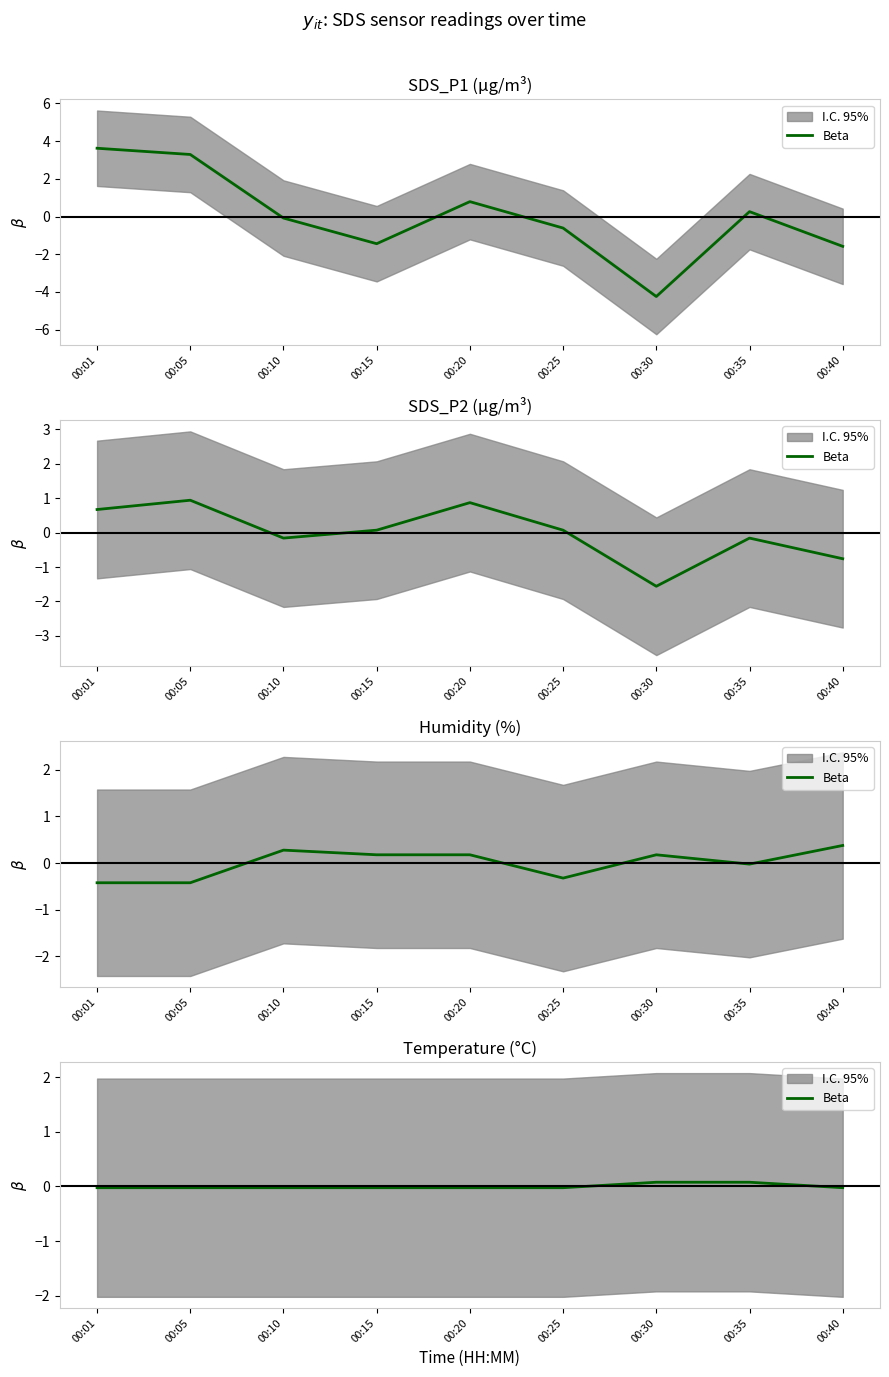

True or false: the data shows -0.0 at 00:01.

True